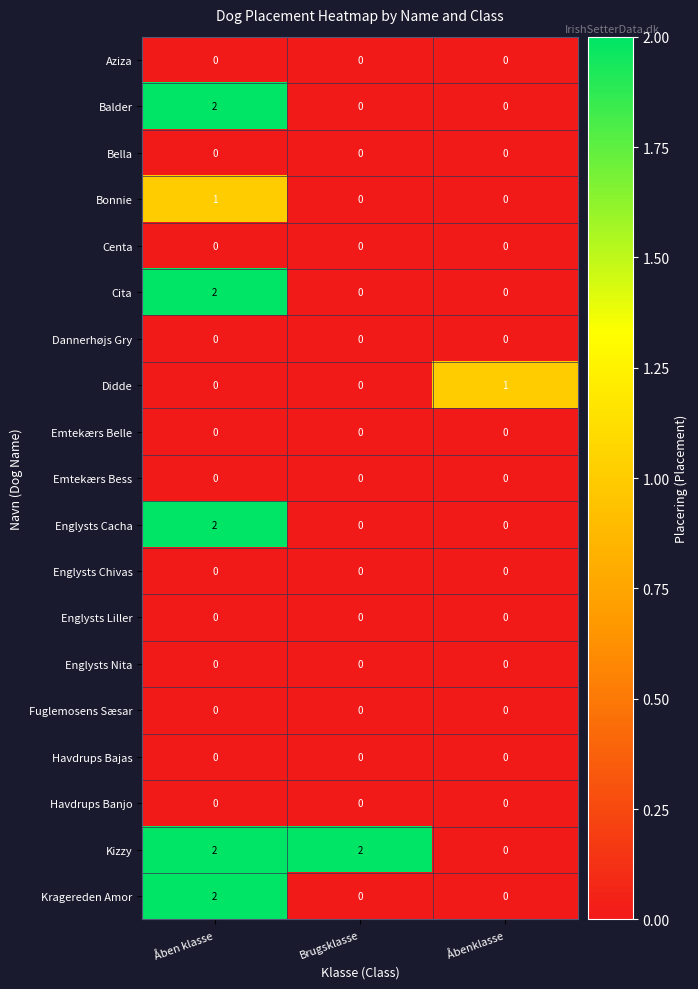

How many series are shown in this chart?

19